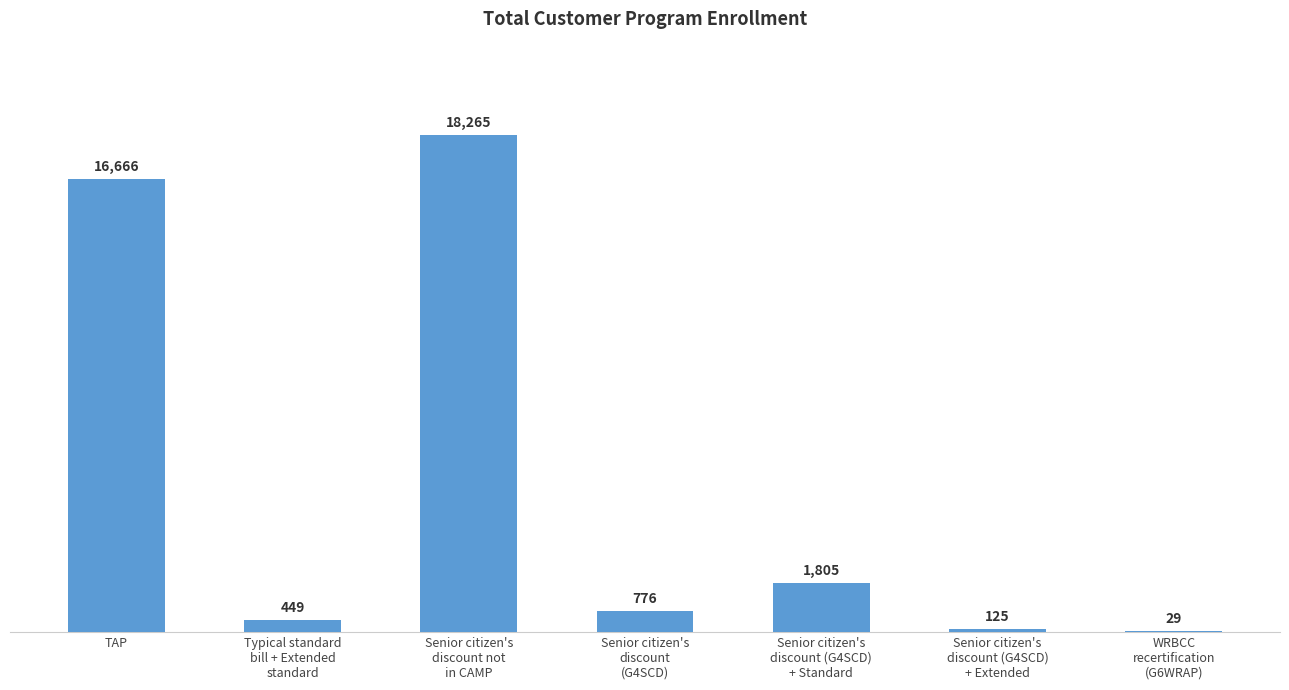

What is the sum of all values?

38115